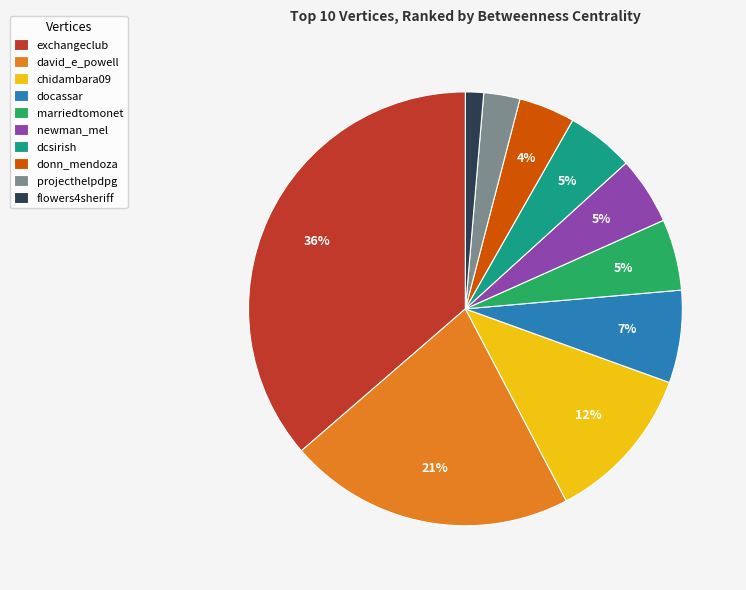

To the nearest percent, what portion does exchangeclub represent?

36%